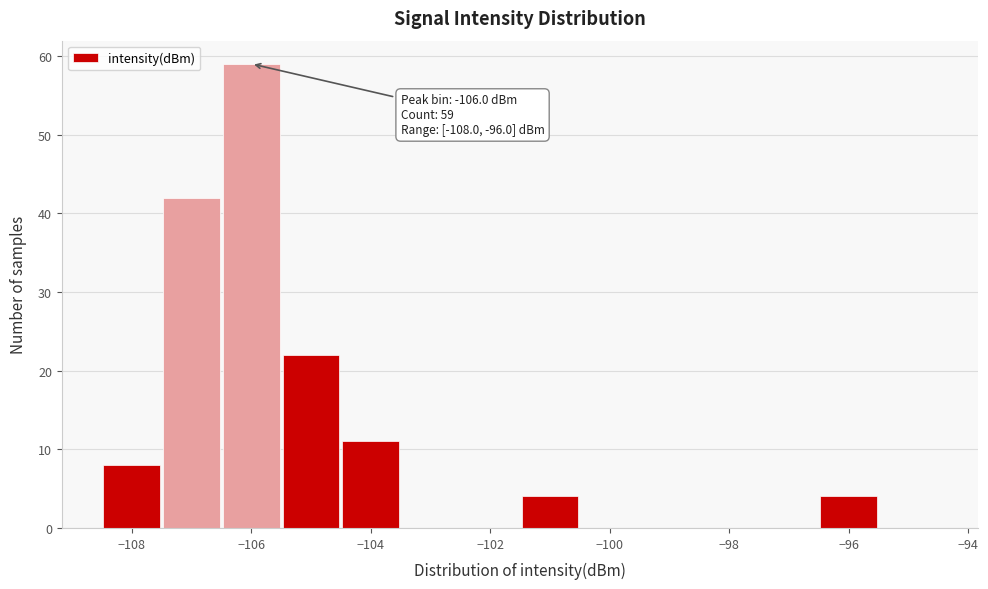

Over which range of the x-axis is the bar tallest?

-106.5 to -105.5